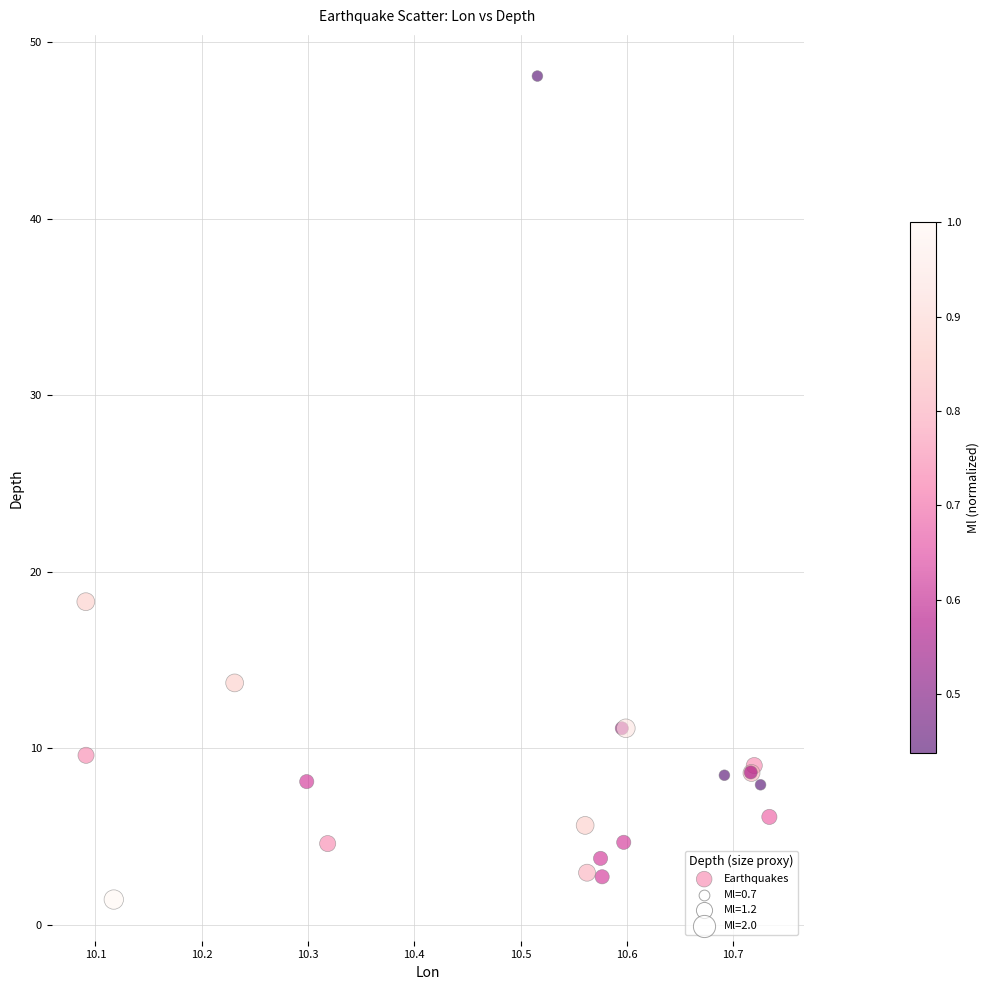

What Y value in the scatter plot is closest to 24?

18.3